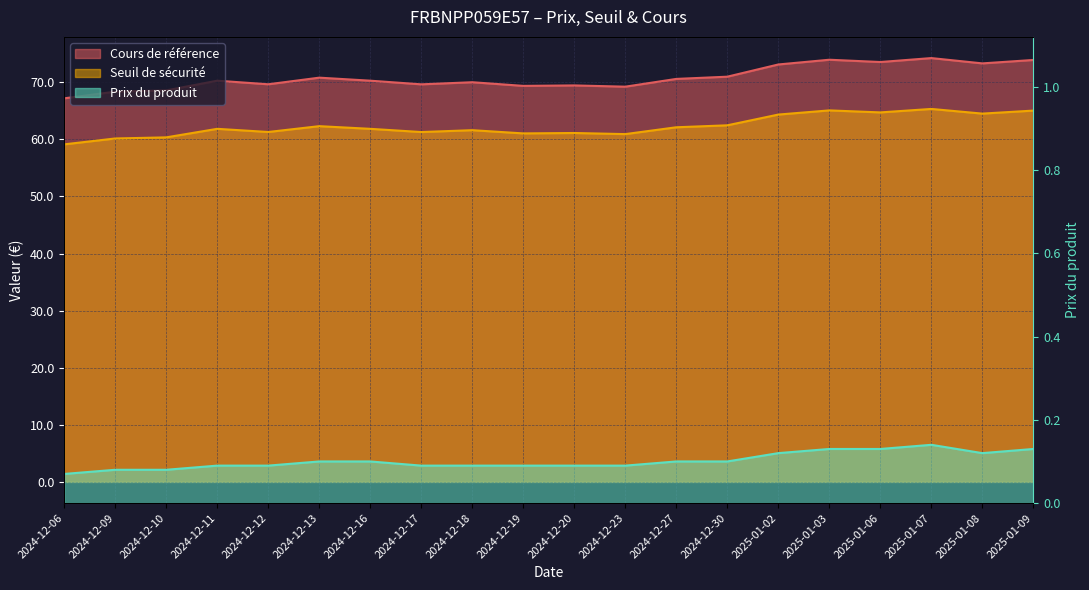

True or false: Seuil de sécurité has a value of 65.3 at 2025-01-07.

True